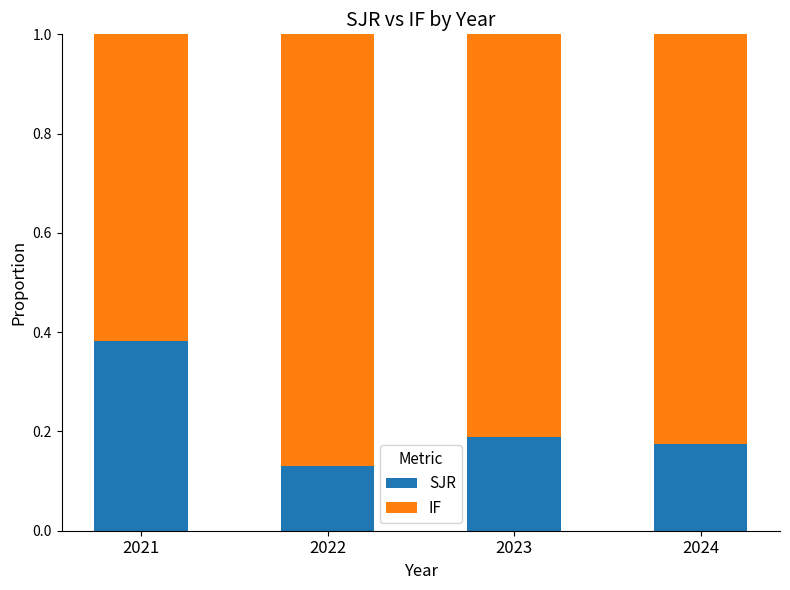

Which category has the highest value in the SJR series?

2021